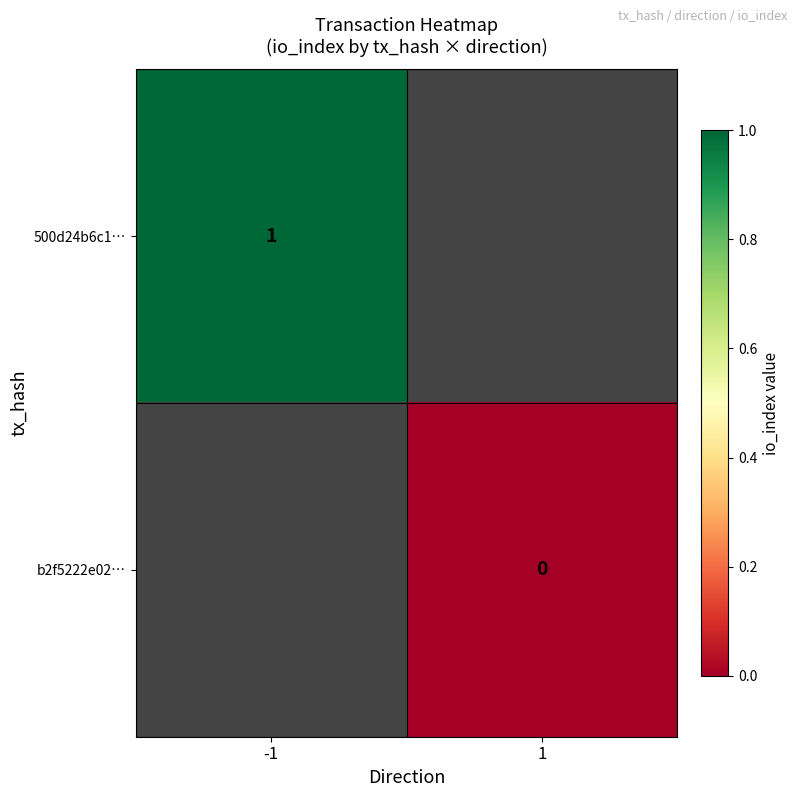

The 500d24b6c1… series shows 1 at -1. True or false?

True